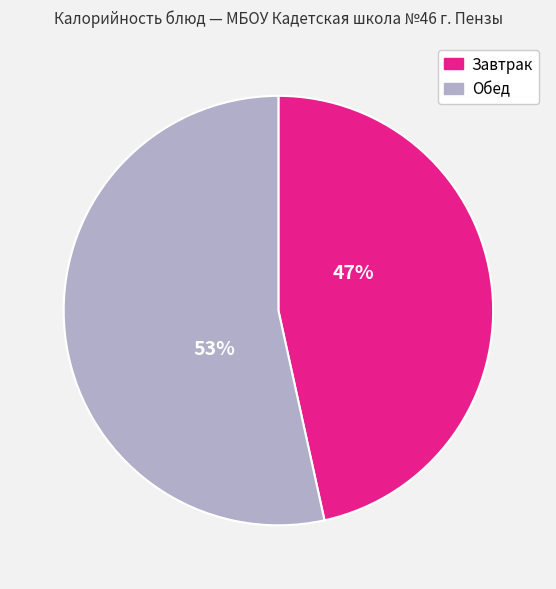

To the nearest percent, what is the average slice percentage?

50%